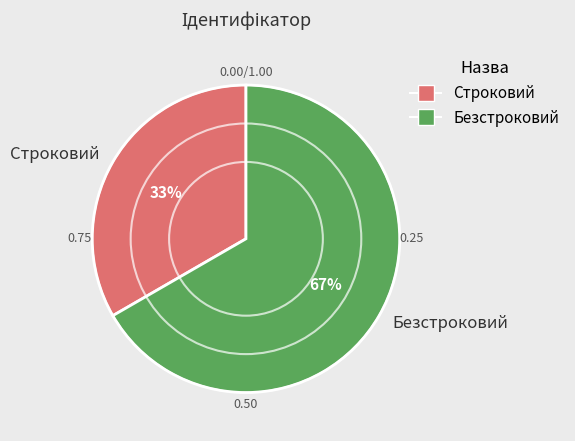

Which slice is the smallest?

Строковий